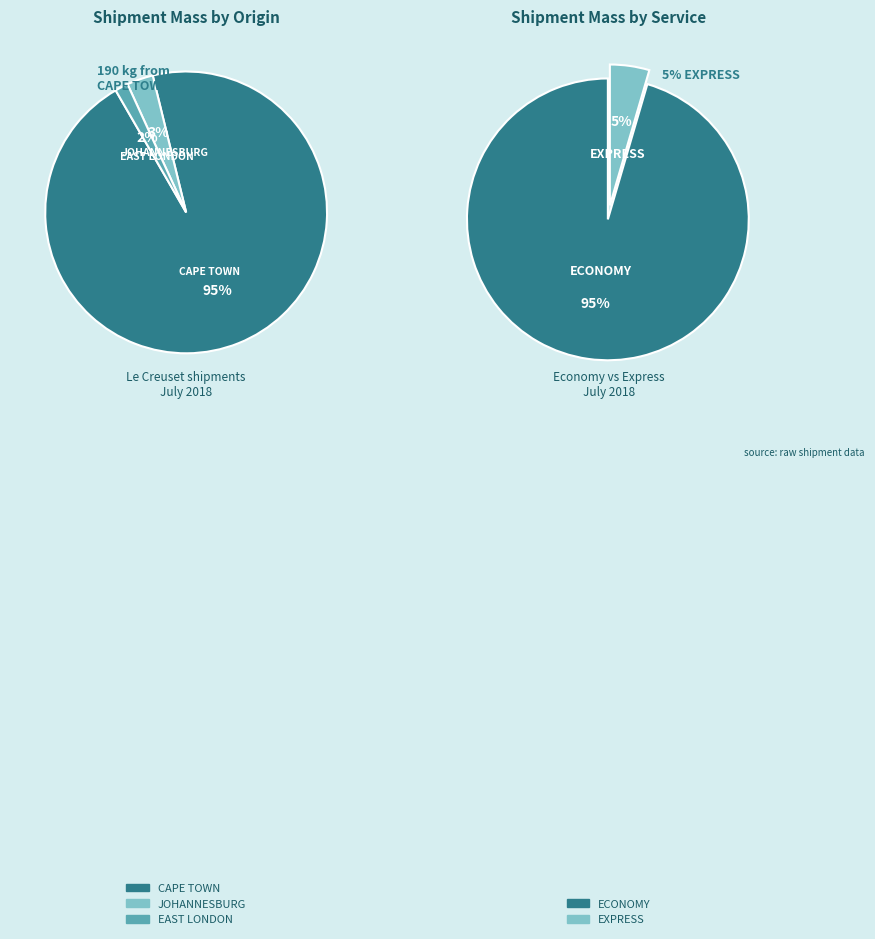

What percentage is NOT represented by 24?

97.0%